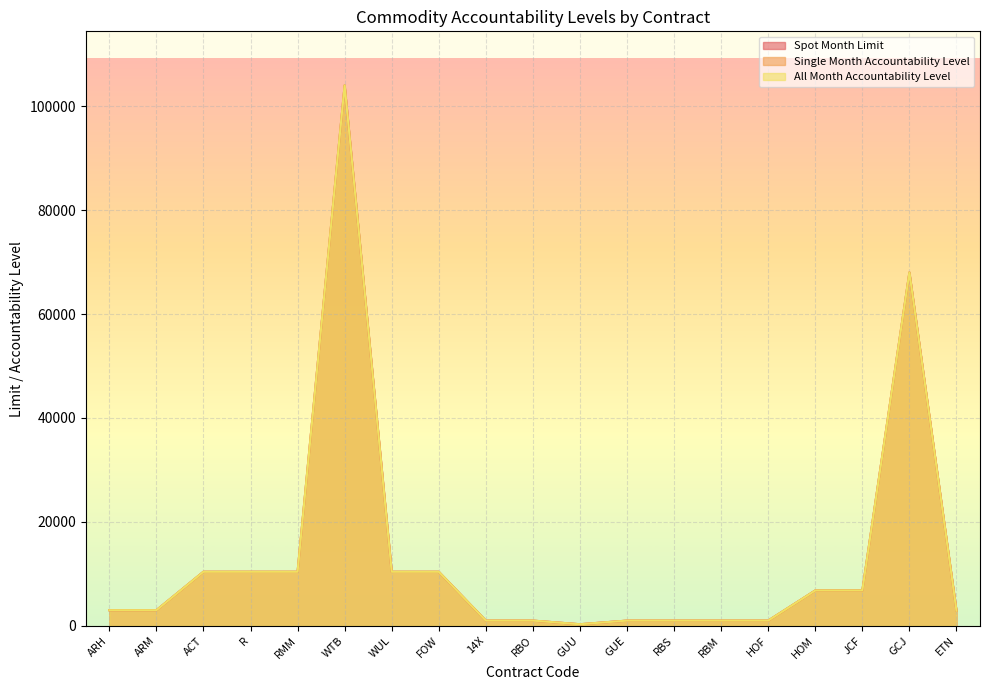

Which label corresponds to the smallest value in the chart?

GUU